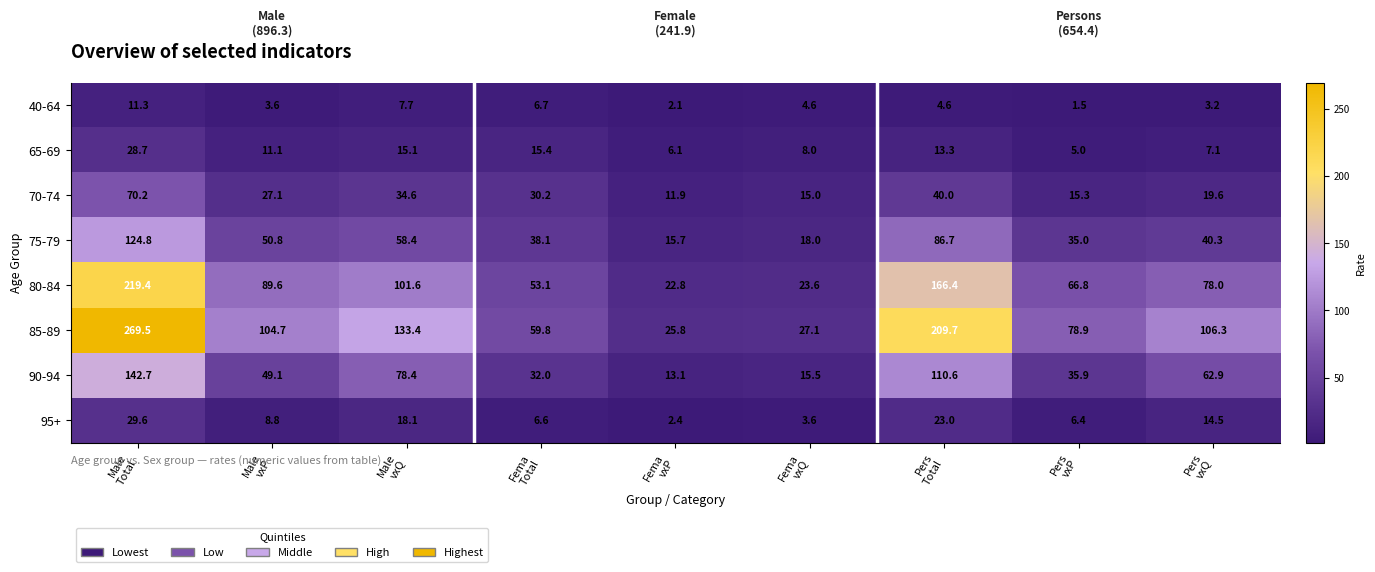

Which series has the largest range (max minus min)?

85-89